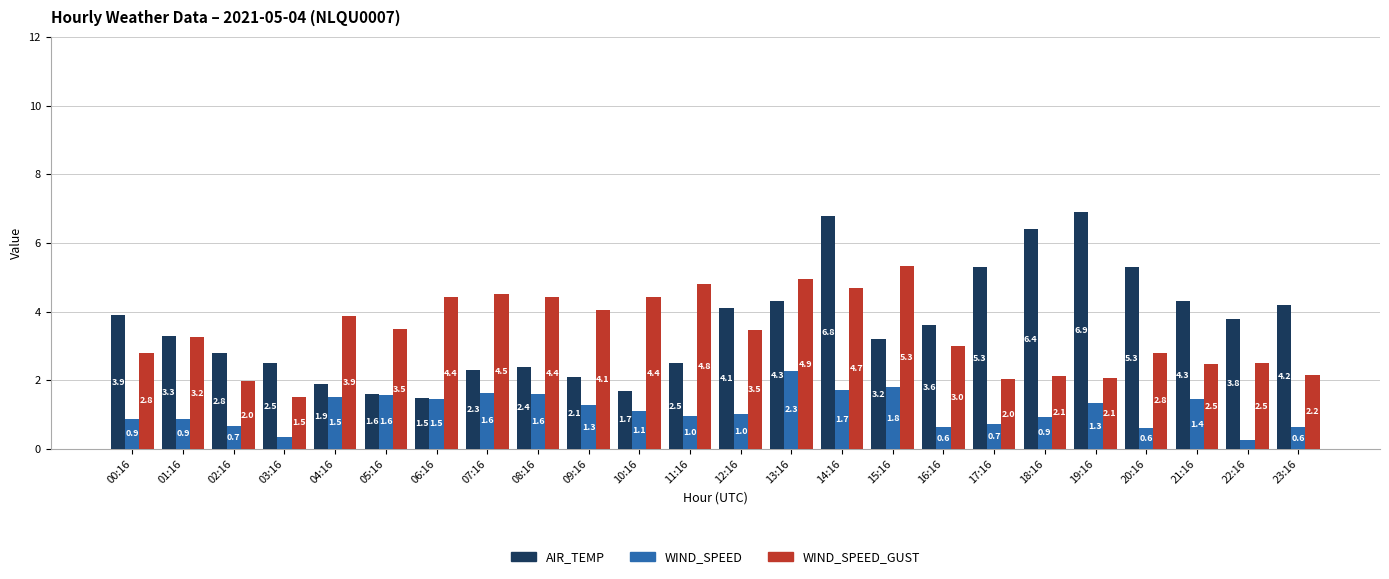

At which label is WIND_SPEED_GUST closest to 3?

16:16